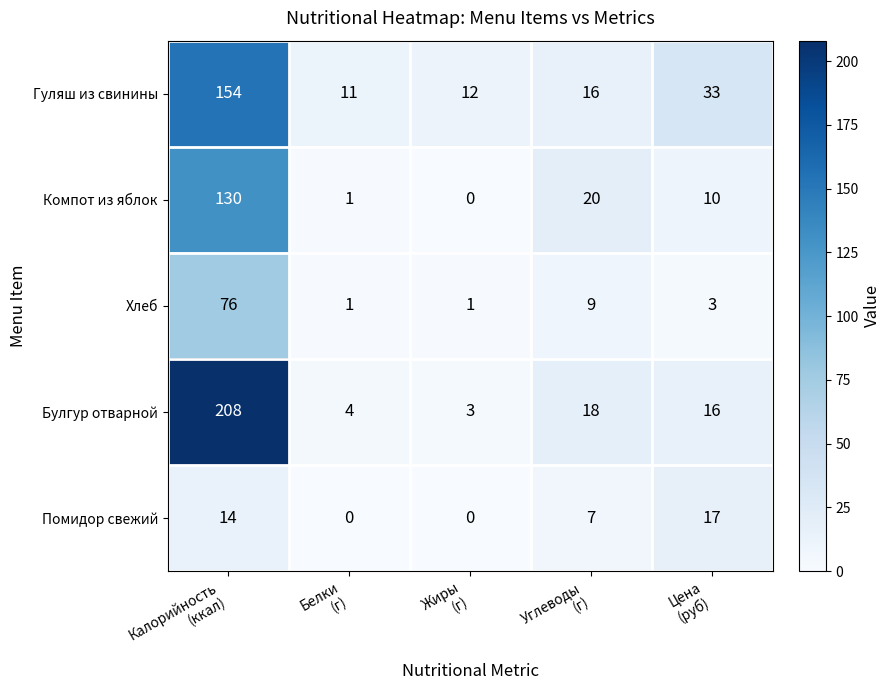

What is the total value across all series at Белки
(г)?

17